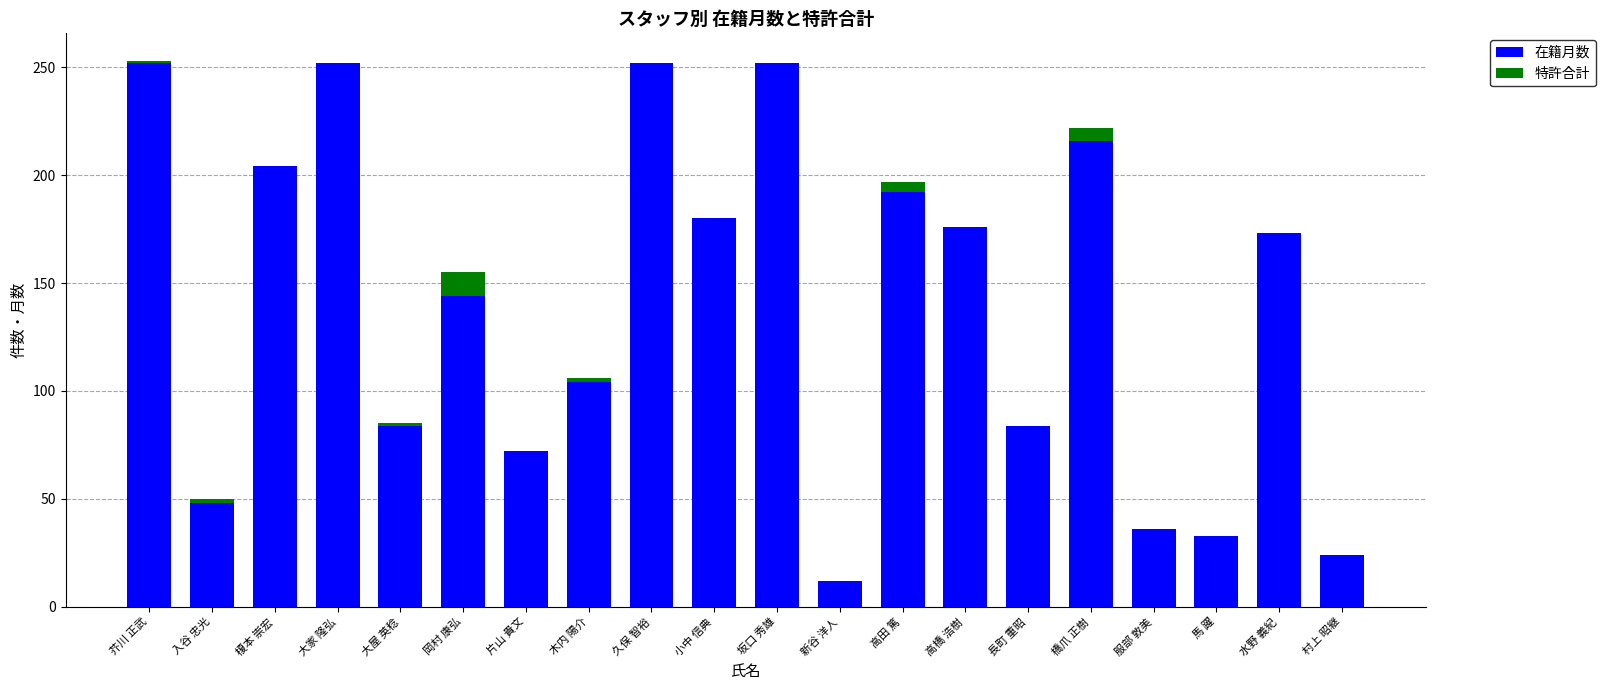

What is the total value across all series at 久保 智裕?

252